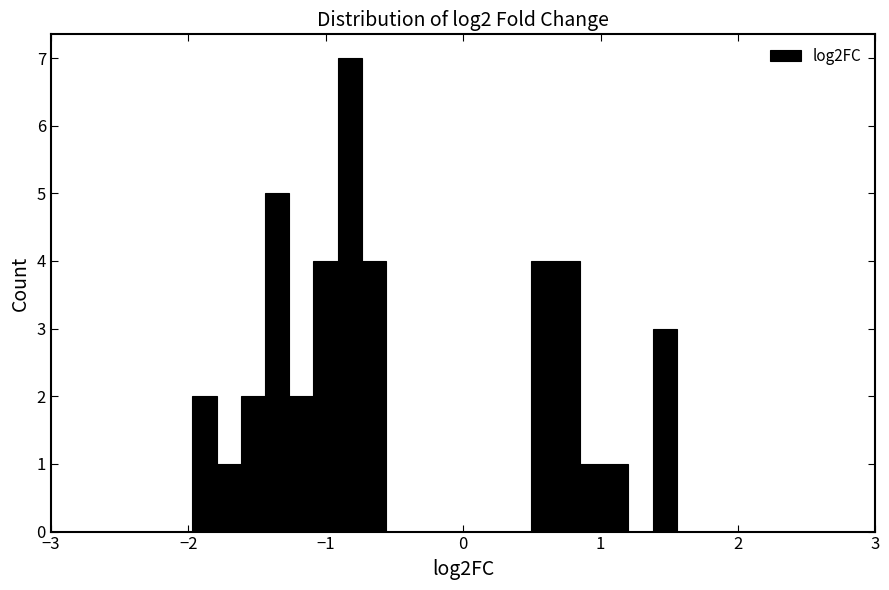

Around what value on the x-axis is the tallest bar? Give the approximate position of its centre, as read against the axis.

-0.8